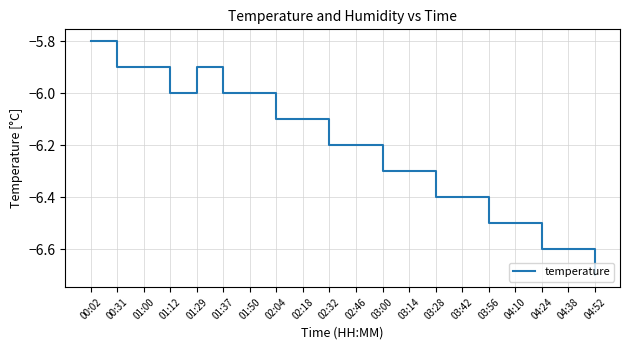

What value does the data have at 00:02?

-5.8